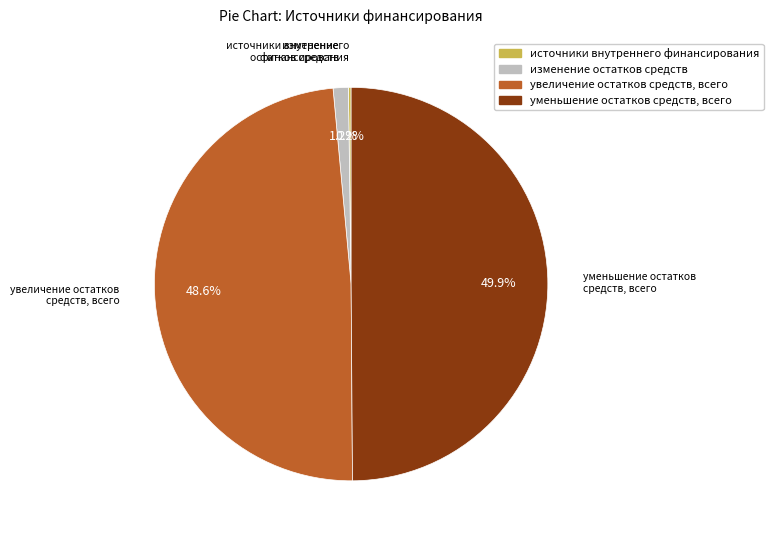

Is it true that изменение остатков средств is 1% of the pie?

True